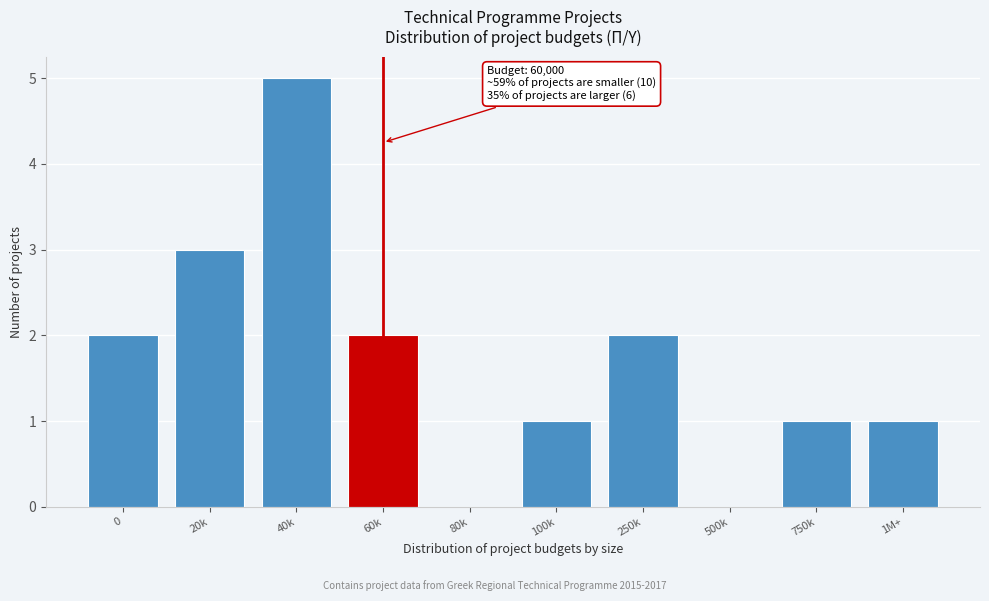

Reading left to right, what are all the values shown in this chart?

0=2	20k=3	40k=5	60k=2	80k=0	100k=1	250k=2	500k=0	750k=1	1M+=1